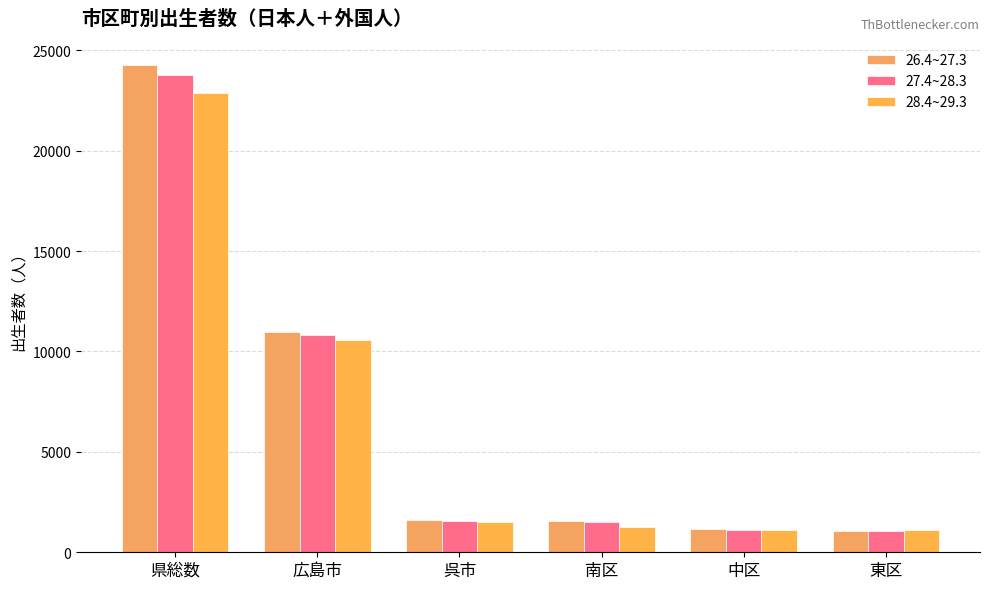

At 呉市, list the series in order from largest to smallest.

26.4~27.3, 27.4~28.3, 28.4~29.3